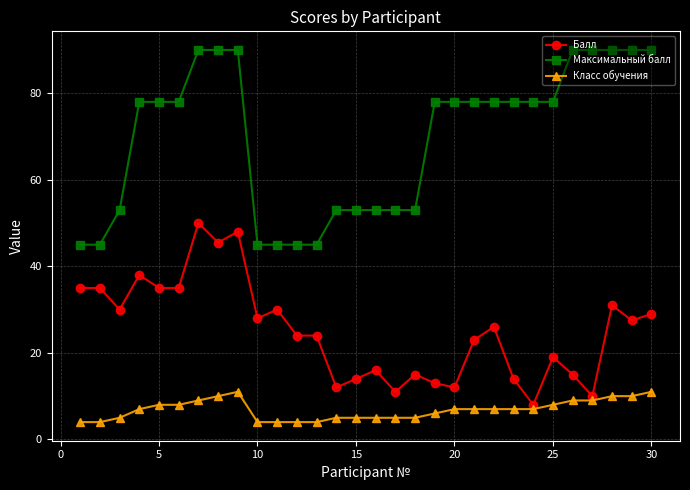

What is the sum of all Класс обучения values?

205.0